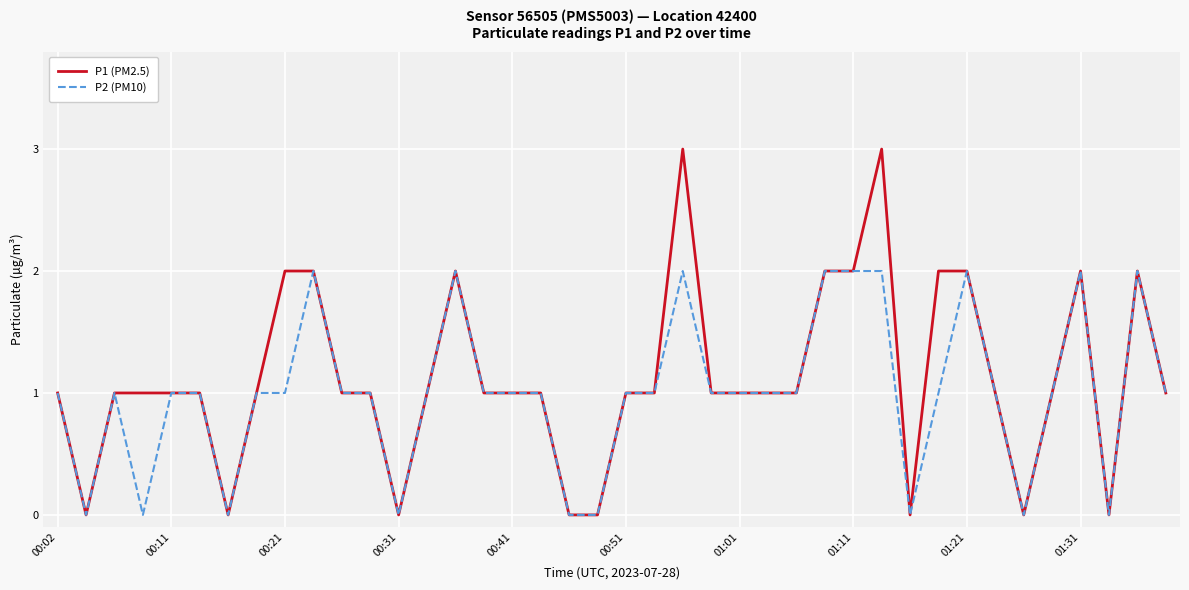

What is the greatest value displayed?

3